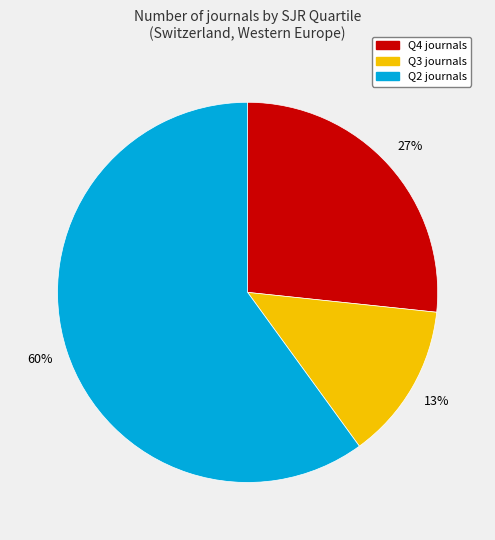

Combined, do Q4 and Q3 account for over 50%?

No